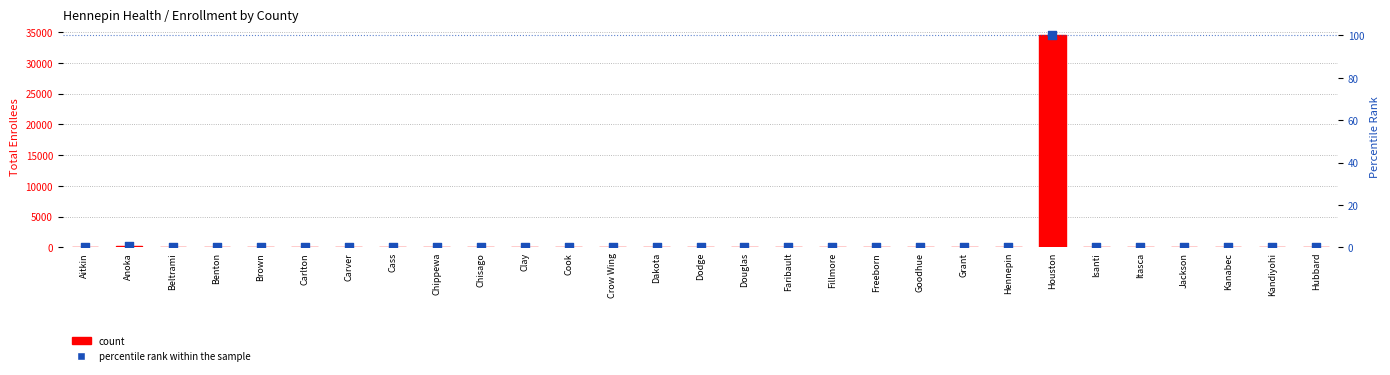

Which series contains the highest Y value?

Total Enrollees